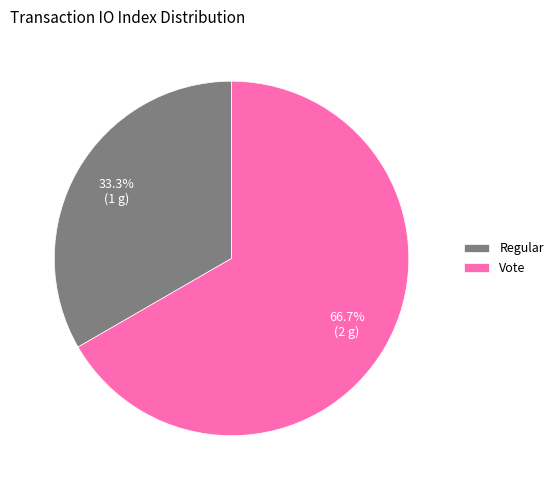

Does Regular represent more than half of the total?

No